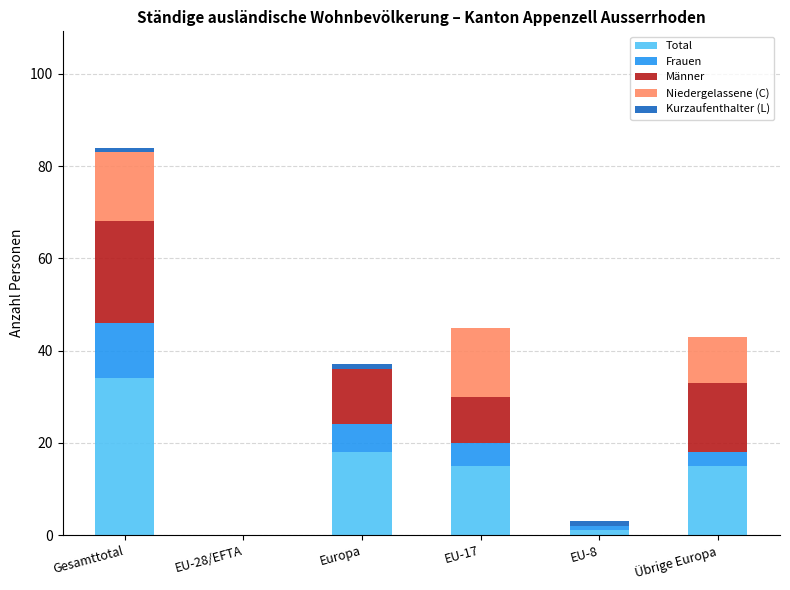

The Total series shows 15 at EU-17. True or false?

True